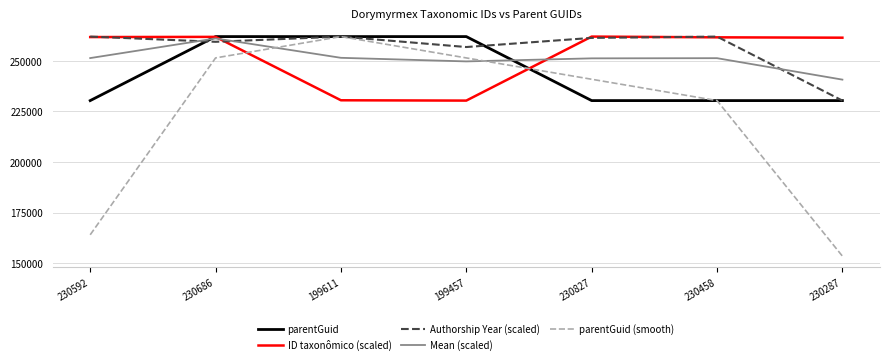

What are all the series names shown in the legend?

parentGuid, ID taxonômico (scaled), Authorship Year (scaled), Mean (scaled), parentGuid (smooth)